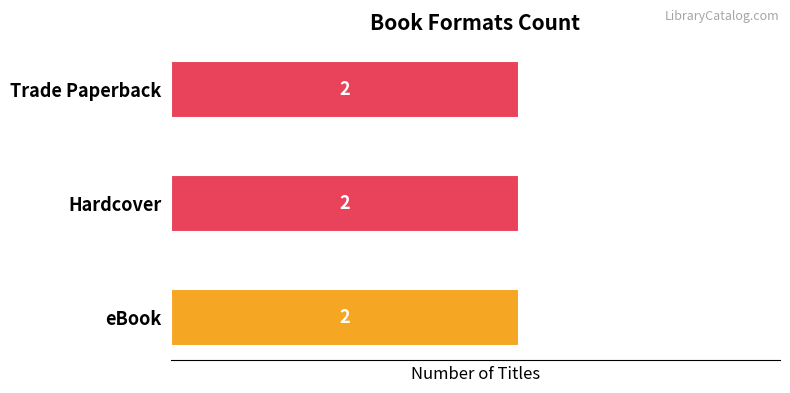

How many series are shown in this chart?

3